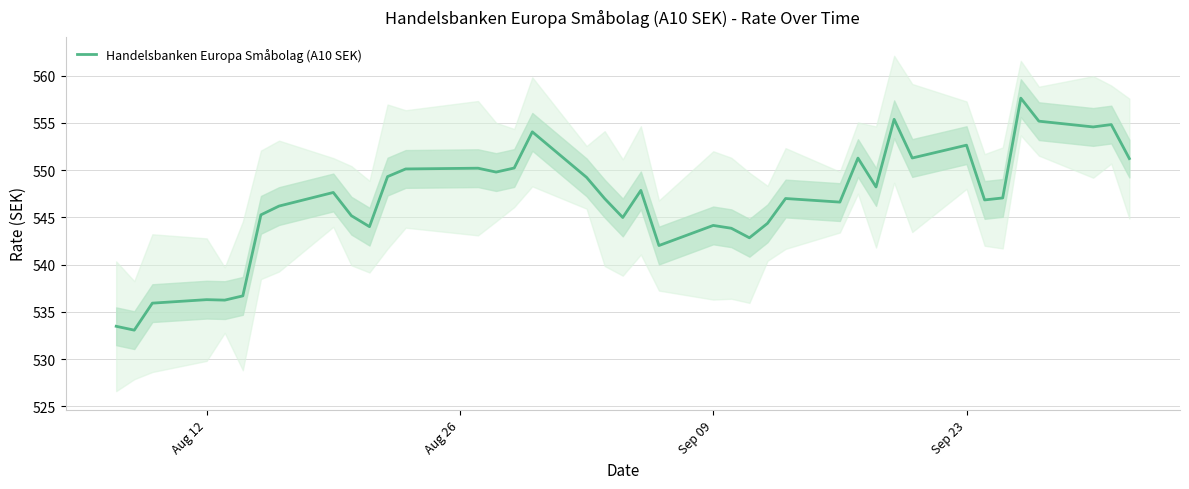

What is the value of the 32nd point from the left?

551.3